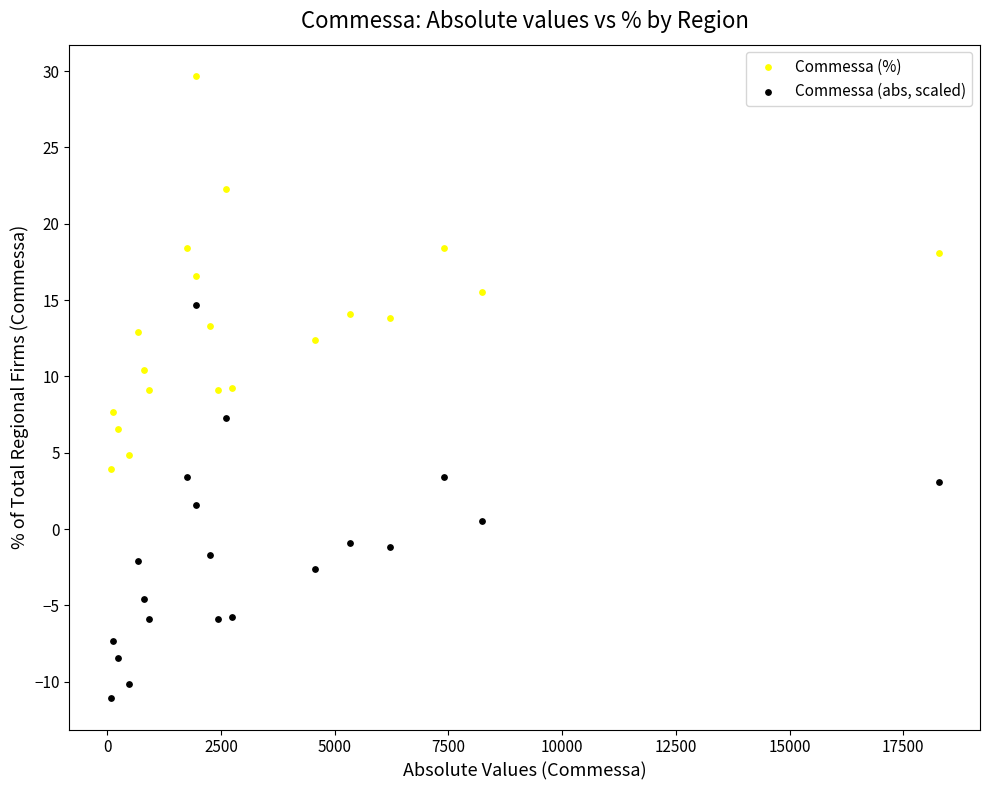

Which series reaches the minimum Y coordinate?

Commessa (abs, scaled)